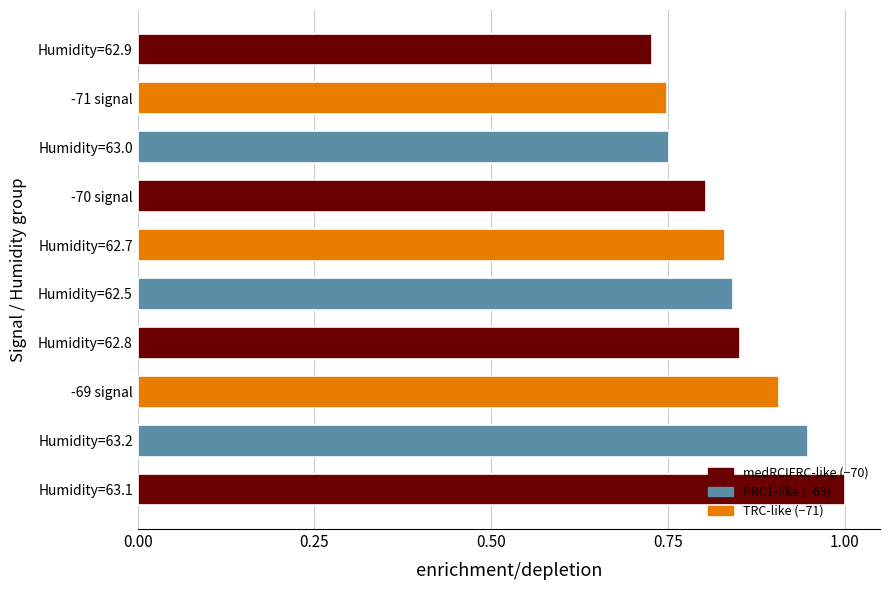

The value at Humidity=62.8 is 1.1. True or false?

False